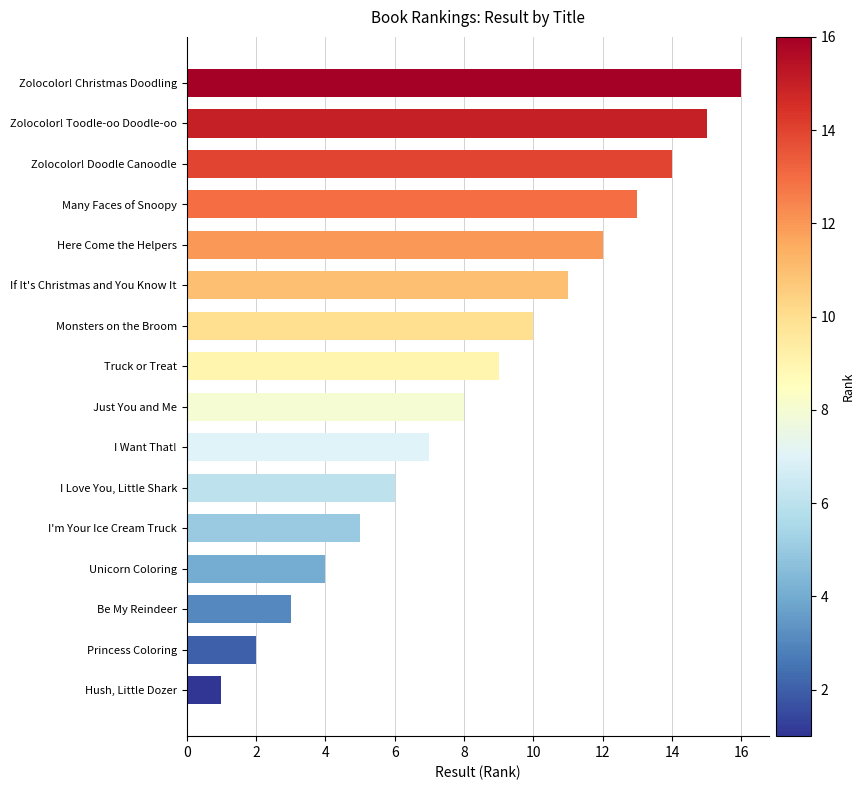

Which category has the highest value across all series?

Zolocolor! Christmas Doodling